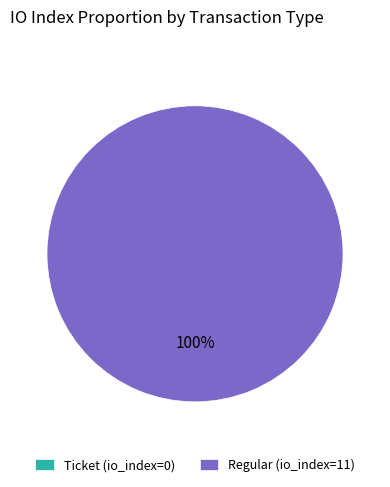

Does Regular (io_index=11) represent more than half of the total?

Yes